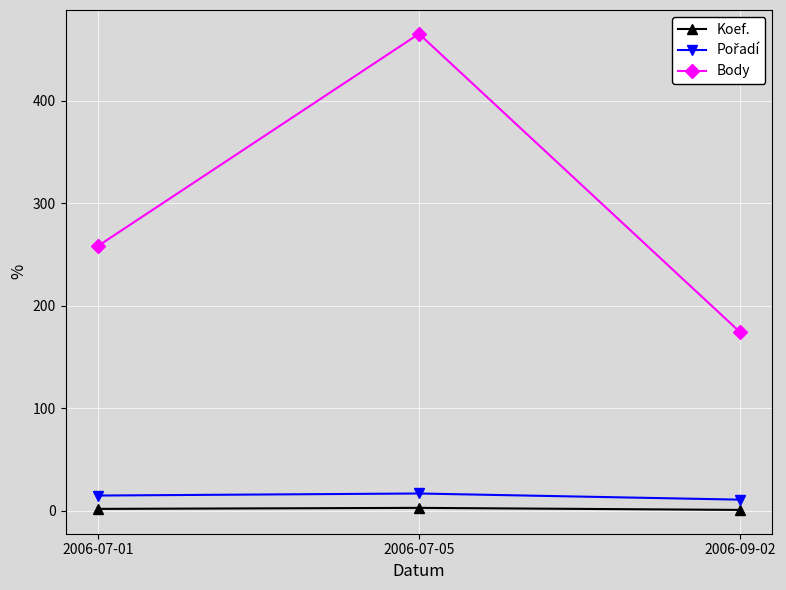

What is the difference between the maximum and minimum values in the Body series?

291